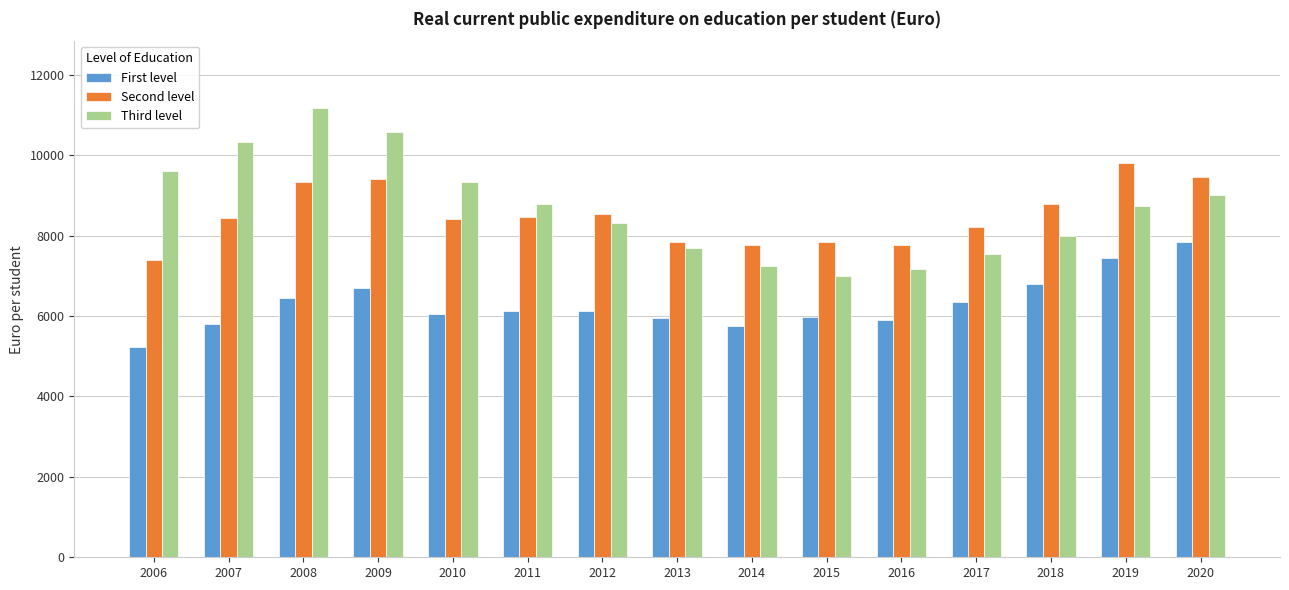

What is the lowest value of the First level series?

5229